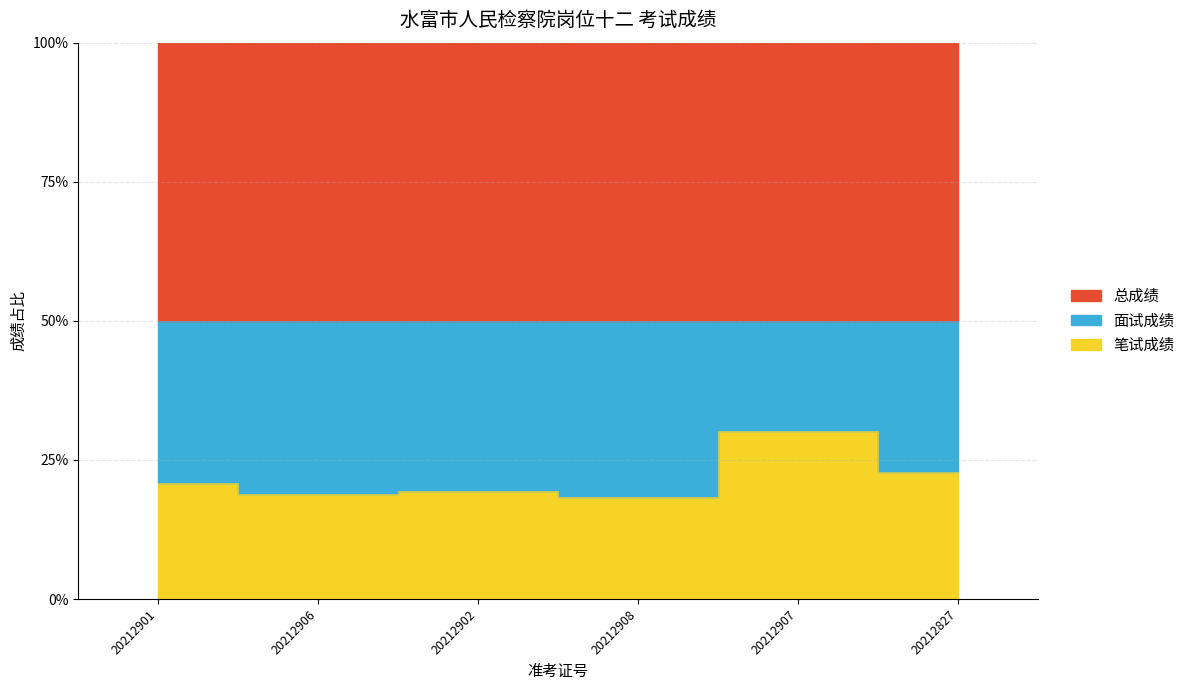

True or false: 面试成绩 and 总成绩 intersect in this chart.

False